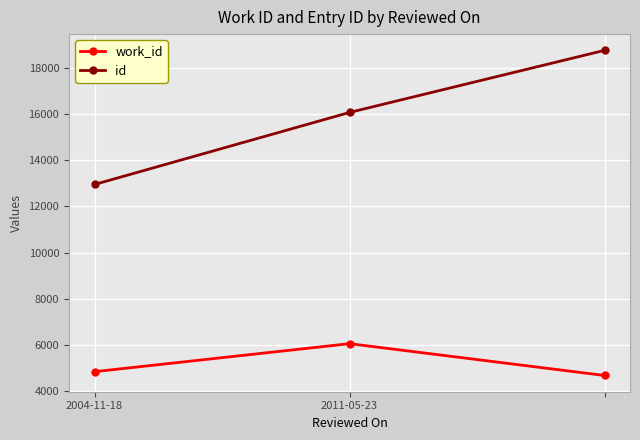

What is the average value of the id series?

15914